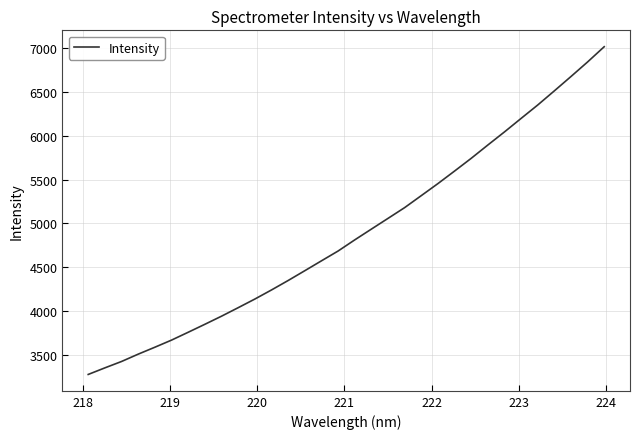

What is the smallest value displayed?

3273.3